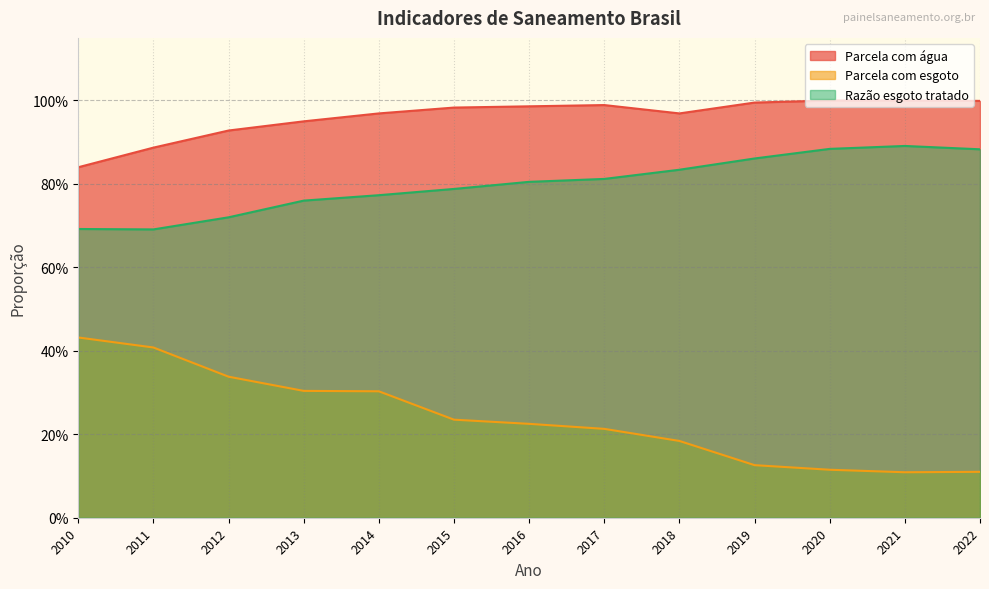

What is the difference between the Parcela com esgoto values at 2019 and 2011?

0.3